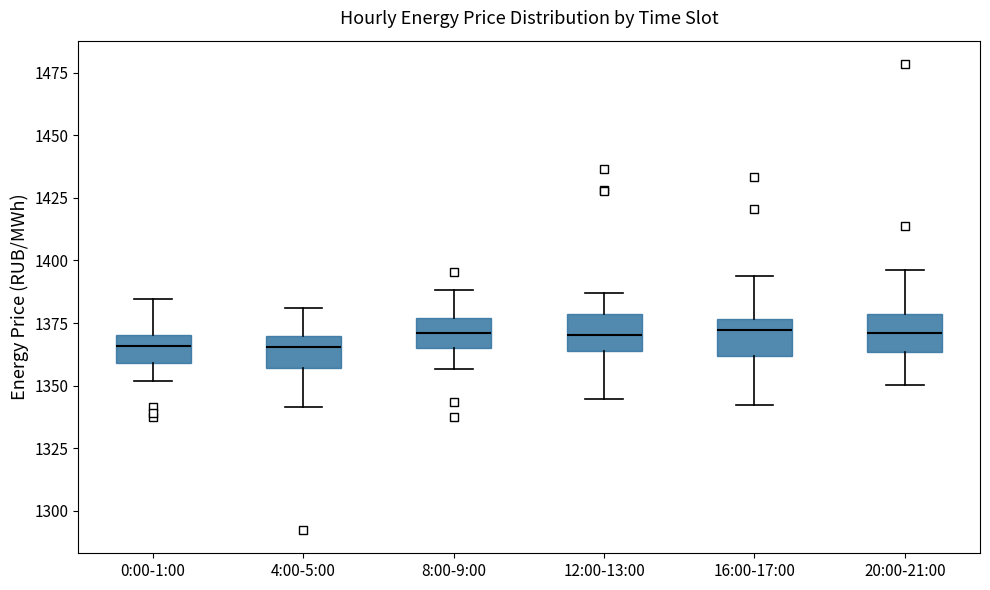

Reading left to right, read every box against the y-axis: the position of its median line, the range the box covers, and the ends of its whiskers. The values are not printed on the chart, so give them approximately, as read against the axis.

0:00-1:00: median 1365, box 1360 to 1370, whiskers 1350 to 1385
4:00-5:00: median 1365, box 1355 to 1370, whiskers 1340 to 1380
8:00-9:00: median 1370, box 1365 to 1375, whiskers 1355 to 1390
12:00-13:00: median 1370, box 1365 to 1380, whiskers 1345 to 1385
16:00-17:00: median 1370, box 1360 to 1375, whiskers 1340 to 1395
20:00-21:00: median 1370, box 1365 to 1380, whiskers 1350 to 1395